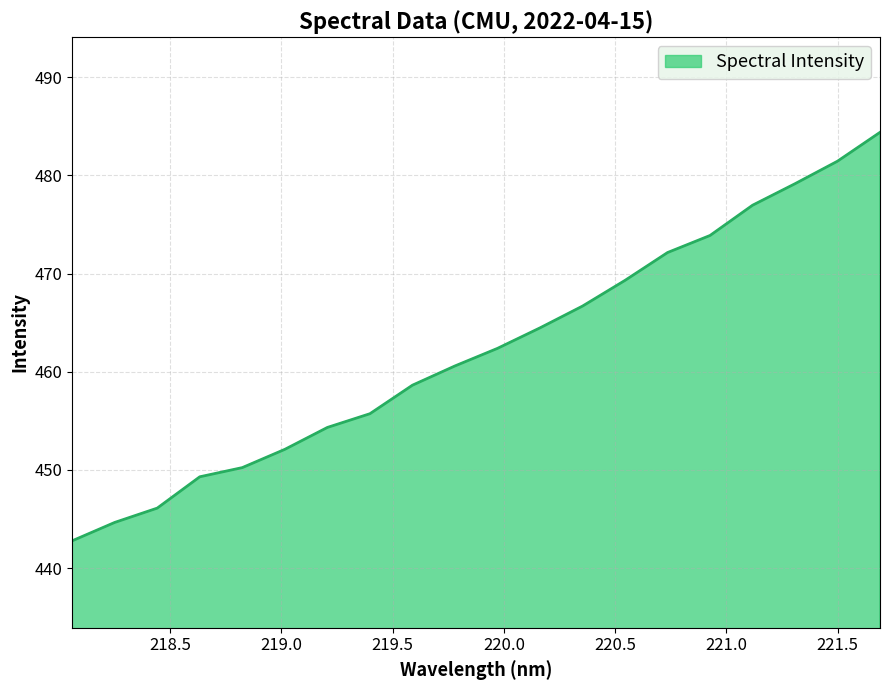

What is the greatest value displayed?

484.4